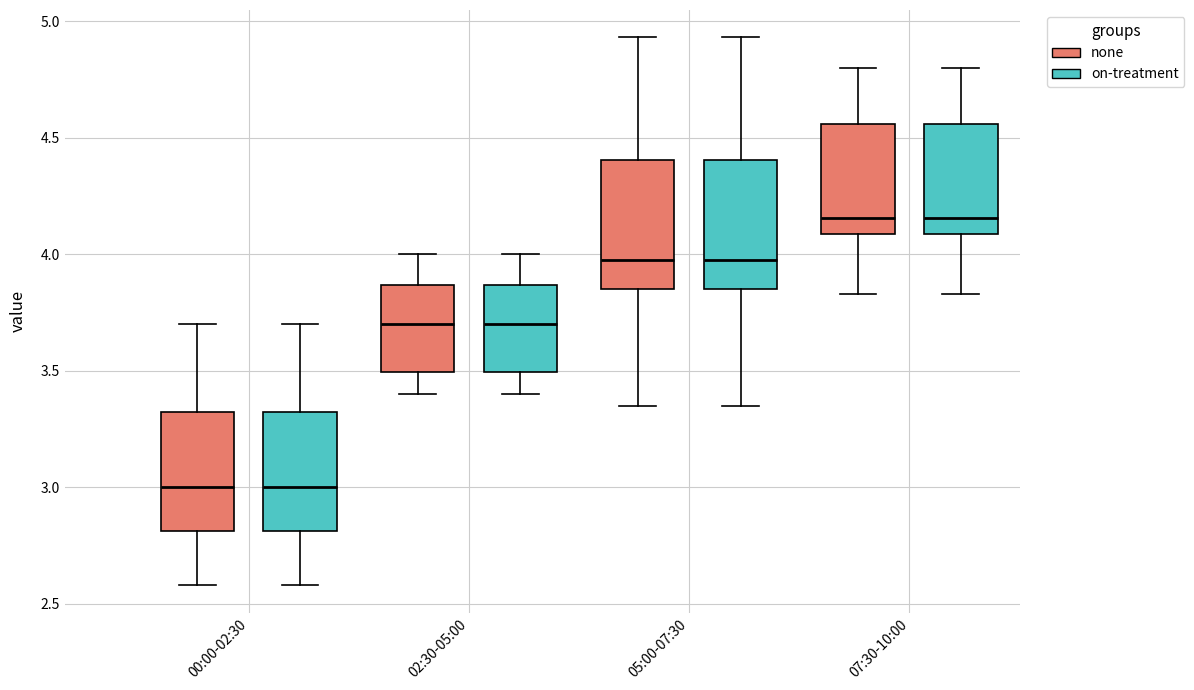

Reading left to right, transcribe this box plot: for each box, give where its median line is, the range the box spans, and where its two whiskers end, as read against the y-axis. The values are not printed on the chart, so give them approximately, as read against the axis.

00:00-02:30 (none): median 3.00, box 2.80 to 3.30, whiskers 2.60 to 3.70
00:00-02:30 (on-treatment): median 3.00, box 2.80 to 3.30, whiskers 2.60 to 3.70
02:30-05:00 (none): median 3.70, box 3.50 to 3.85, whiskers 3.40 to 4.00
02:30-05:00 (on-treatment): median 3.70, box 3.50 to 3.85, whiskers 3.40 to 4.00
05:00-07:30 (none): median 4.00, box 3.85 to 4.40, whiskers 3.35 to 4.95
05:00-07:30 (on-treatment): median 4.00, box 3.85 to 4.40, whiskers 3.35 to 4.95
07:30-10:00 (none): median 4.15, box 4.10 to 4.55, whiskers 3.85 to 4.80
07:30-10:00 (on-treatment): median 4.15, box 4.10 to 4.55, whiskers 3.85 to 4.80